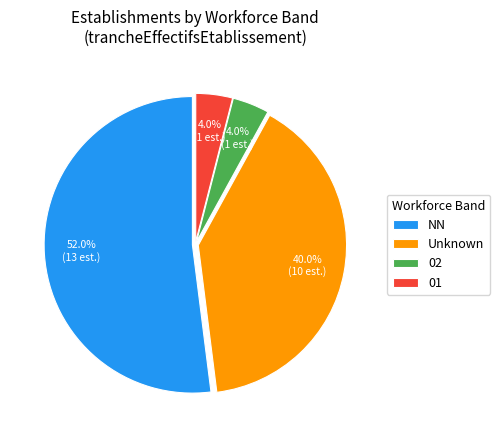

Is there a majority slice in this chart?

Yes